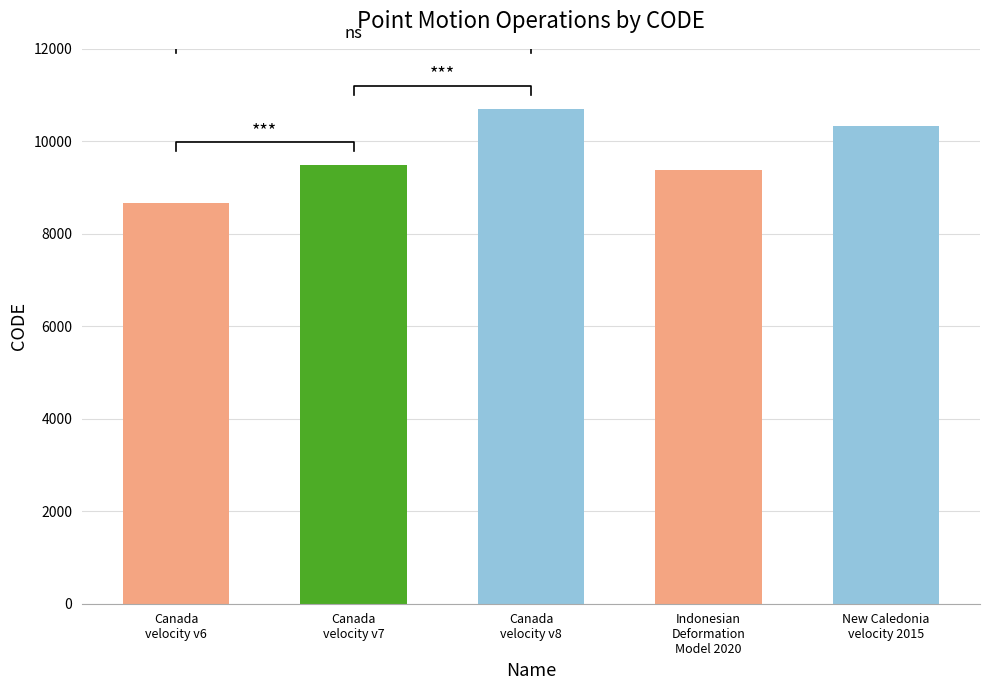

The value at Canada velocity grid v8 is 10707. True or false?

True